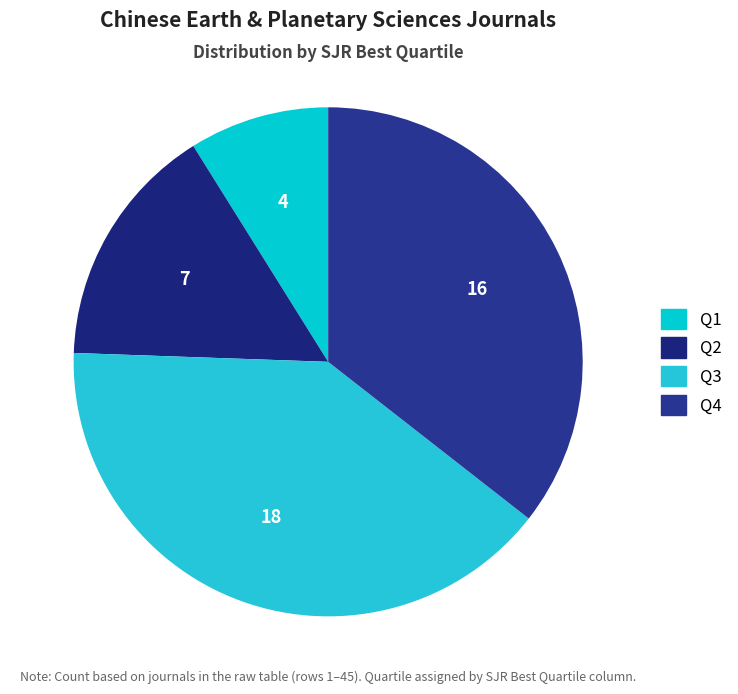

Does any single category account for the majority?

No